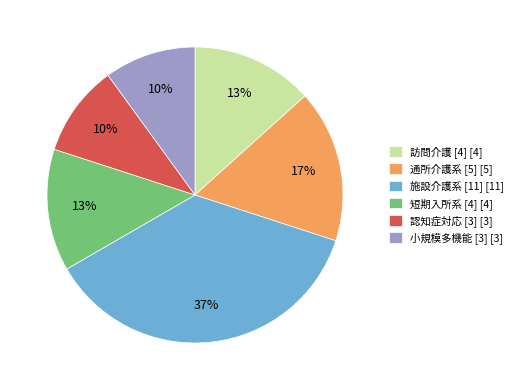

Combined, do 通所介護系 [5] [5] and 短期入所系 [4] [4] account for over 50%?

No